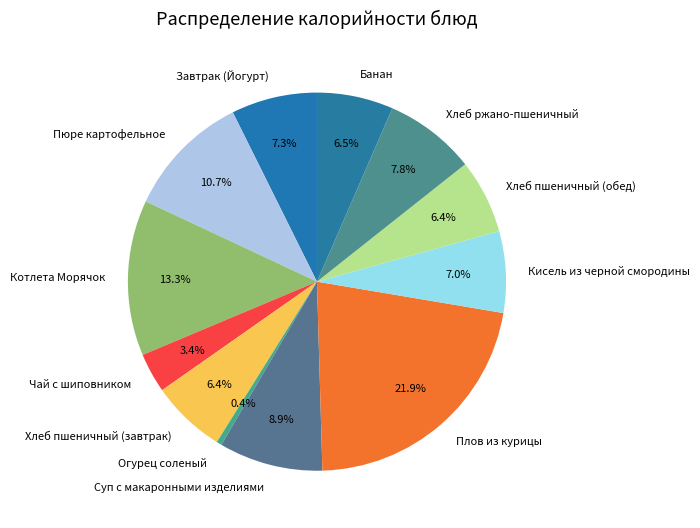

Does any single category account for the majority?

No